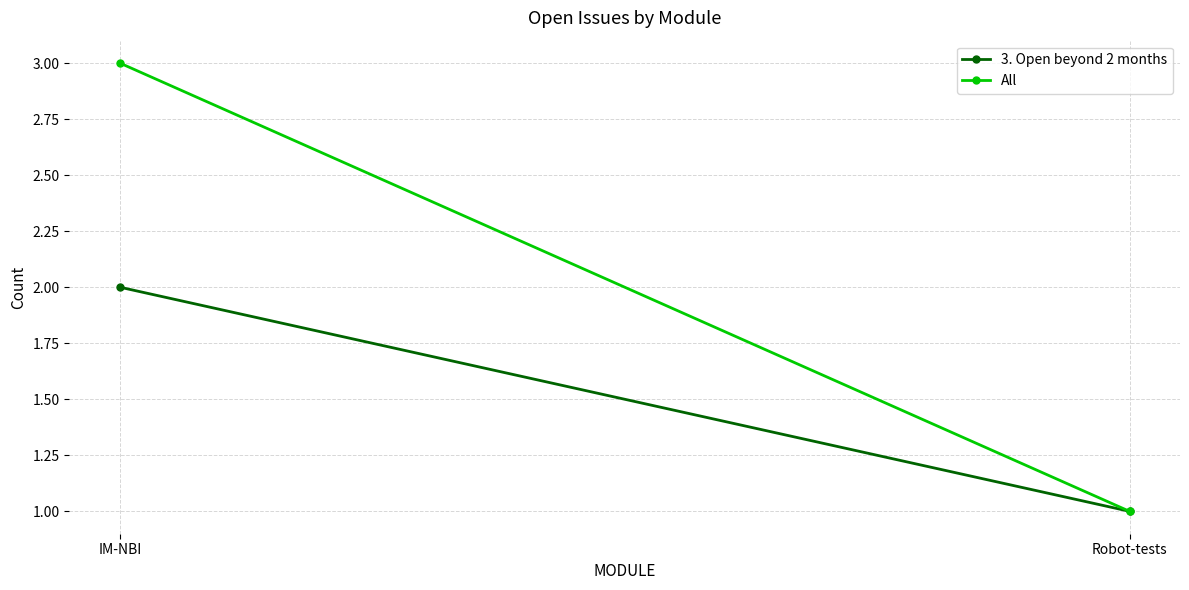

At Robot-tests, list the series in order from largest to smallest.

3. Open beyond 2 months, All